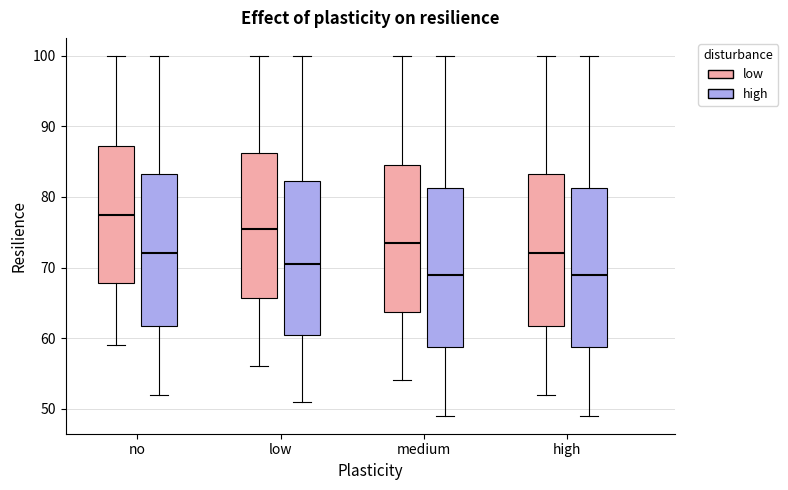

Where does the upper whisker of the box for low (high) end on the y-axis? The values are not printed on the chart, so give them approximately, as read against the axis.

100